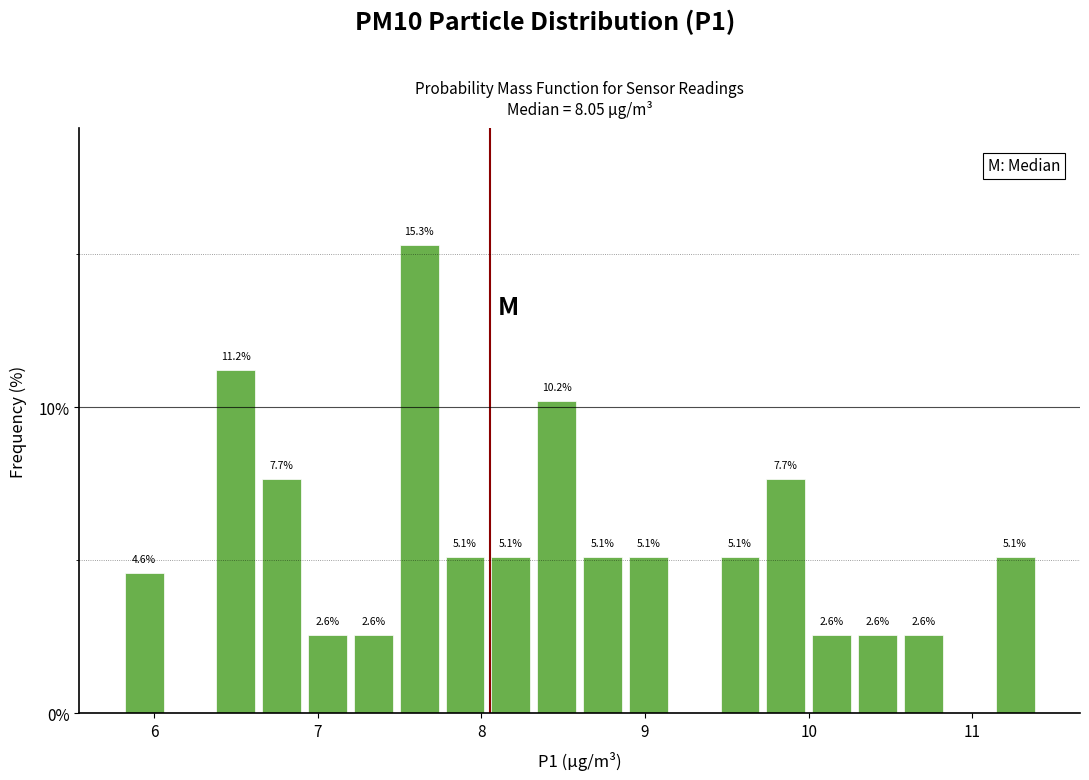

Read against the x-axis, roughly where is the centre of the tallest bar?

7.6